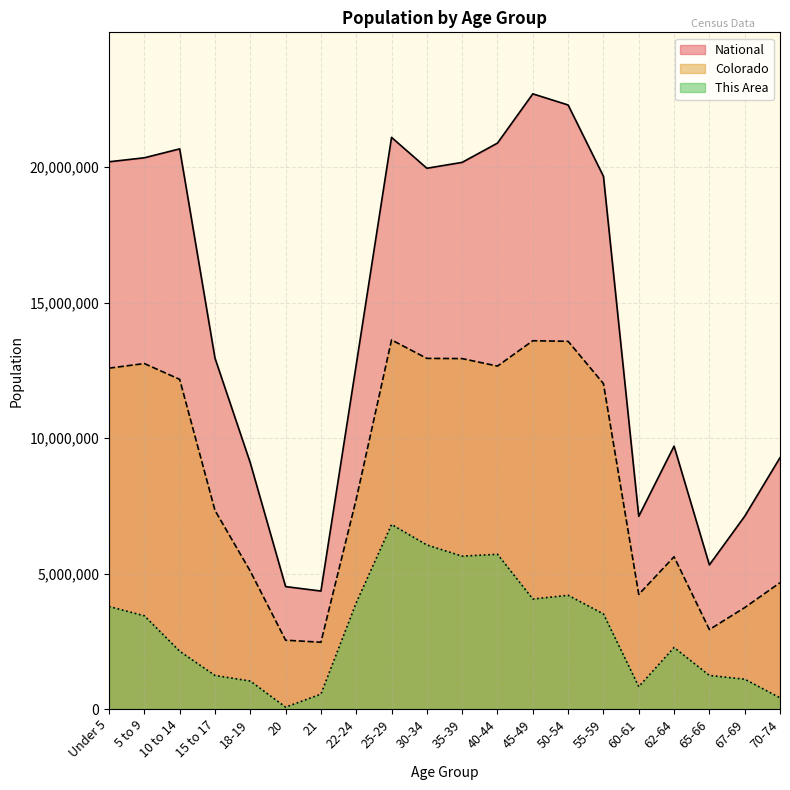

How many interior local valleys does the National series have?

4